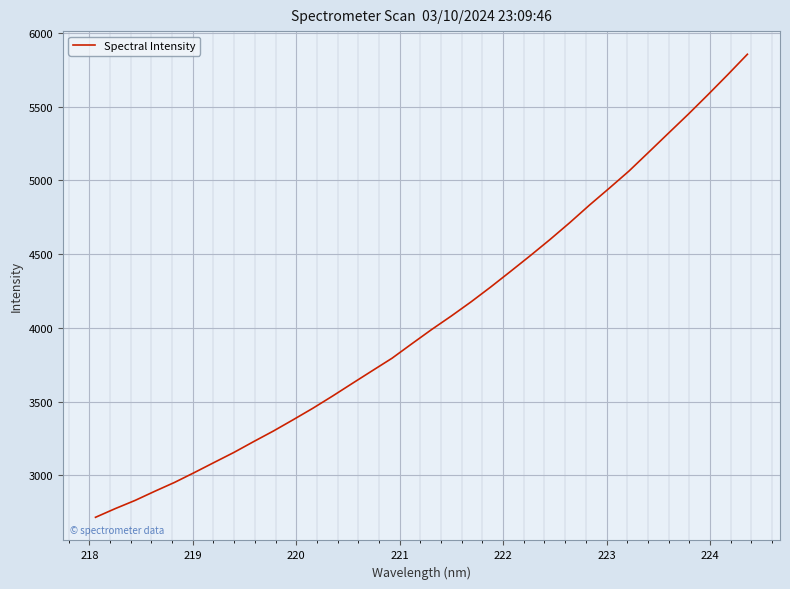

What is the maximum value shown in the chart?

5854.5